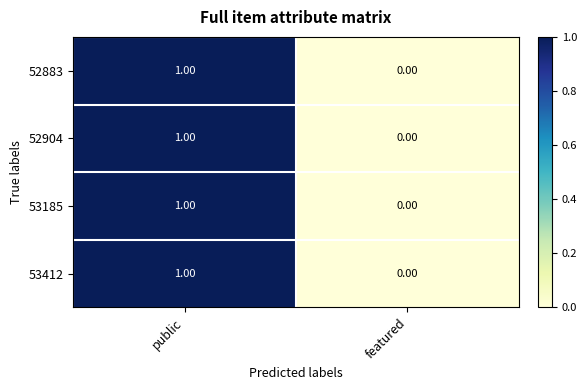

List the labels in order of 52883 value, smallest first.

featured, public